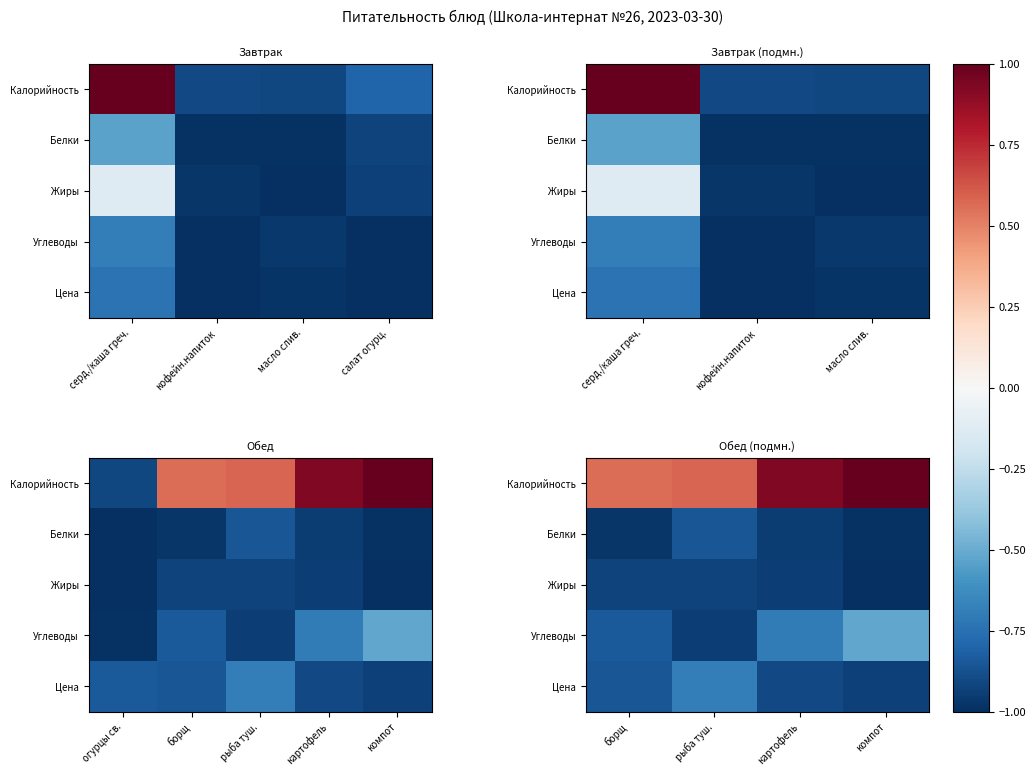

Read the Цена value at картофель.

-0.9